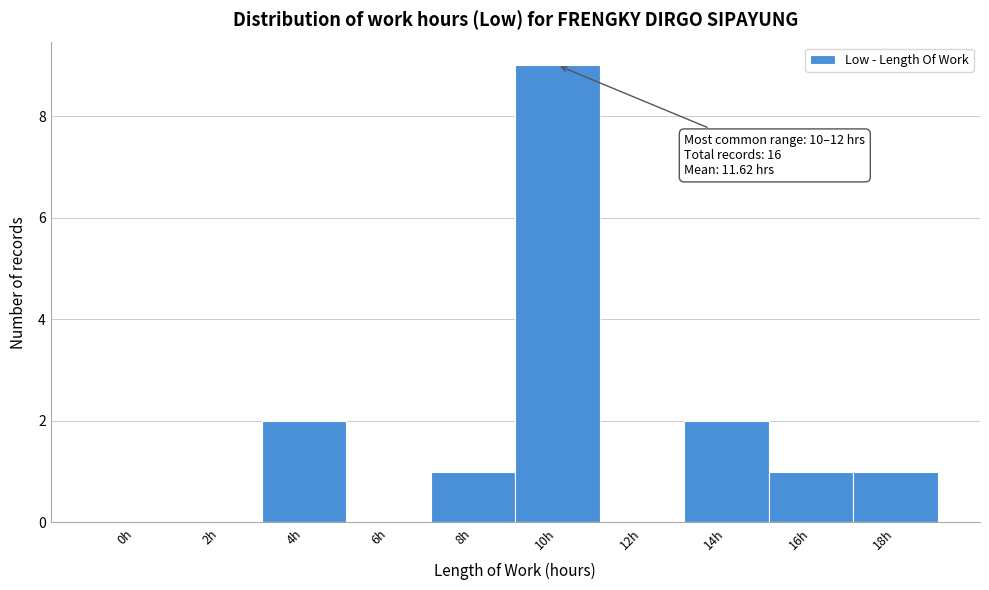

Reading right to left, what are all the values shown in this chart?

18h=1	16h=1	14h=2	12h=0	10h=9	8h=1	6h=0	4h=2	2h=0	0h=0